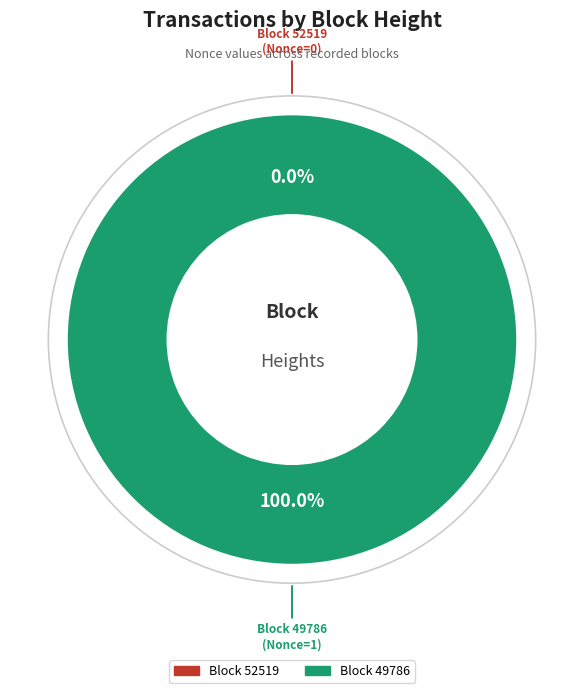

What is the total percentage of 49786 and 52519?

100.0%